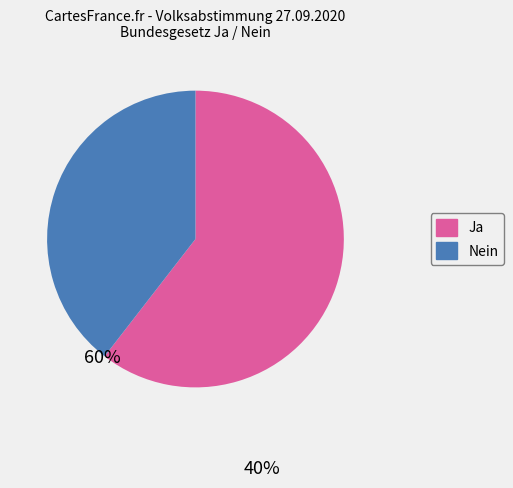

Do Nein and Ja together represent more than half of the pie?

Yes